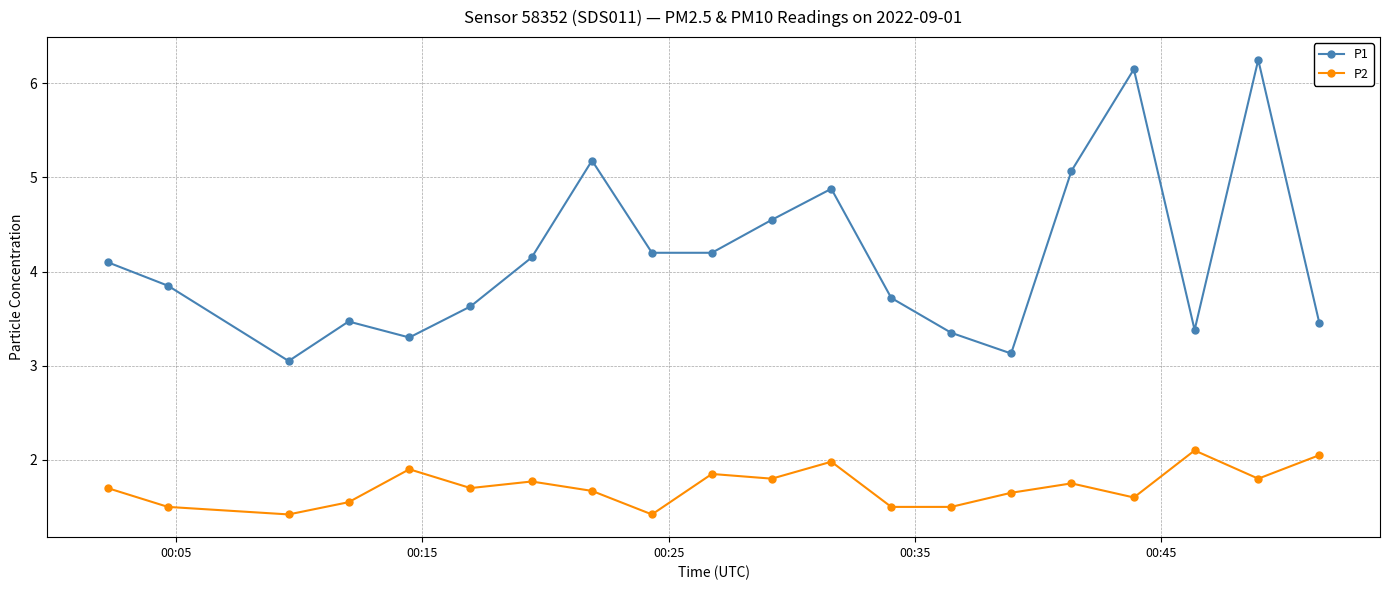

At how many categories does at least one series exceed 5?

4